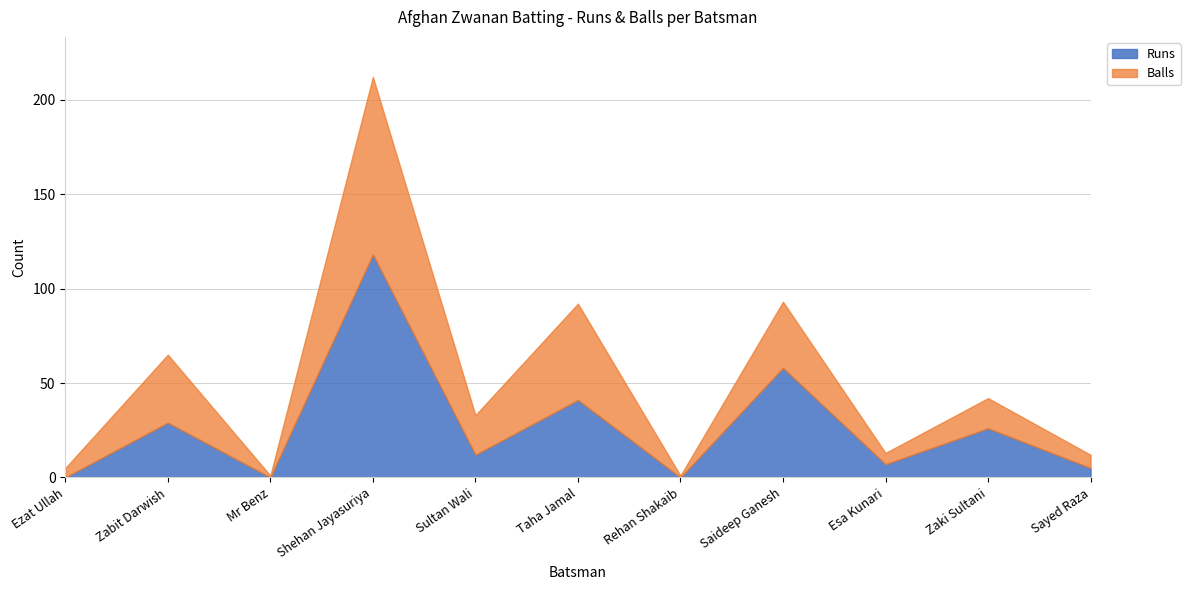

What is the label of the 11th point from the left?

Sayed Raza